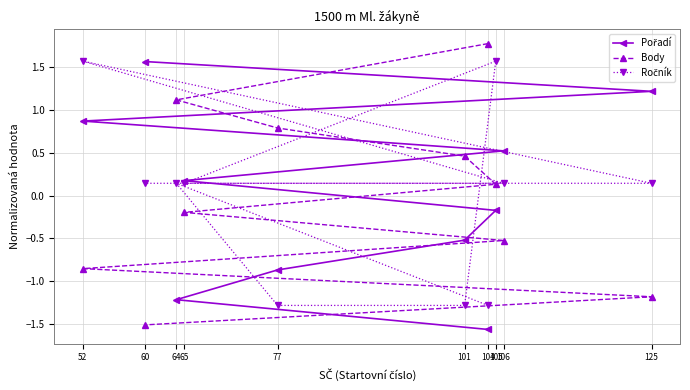

Does the chart have visible grid lines?

Yes